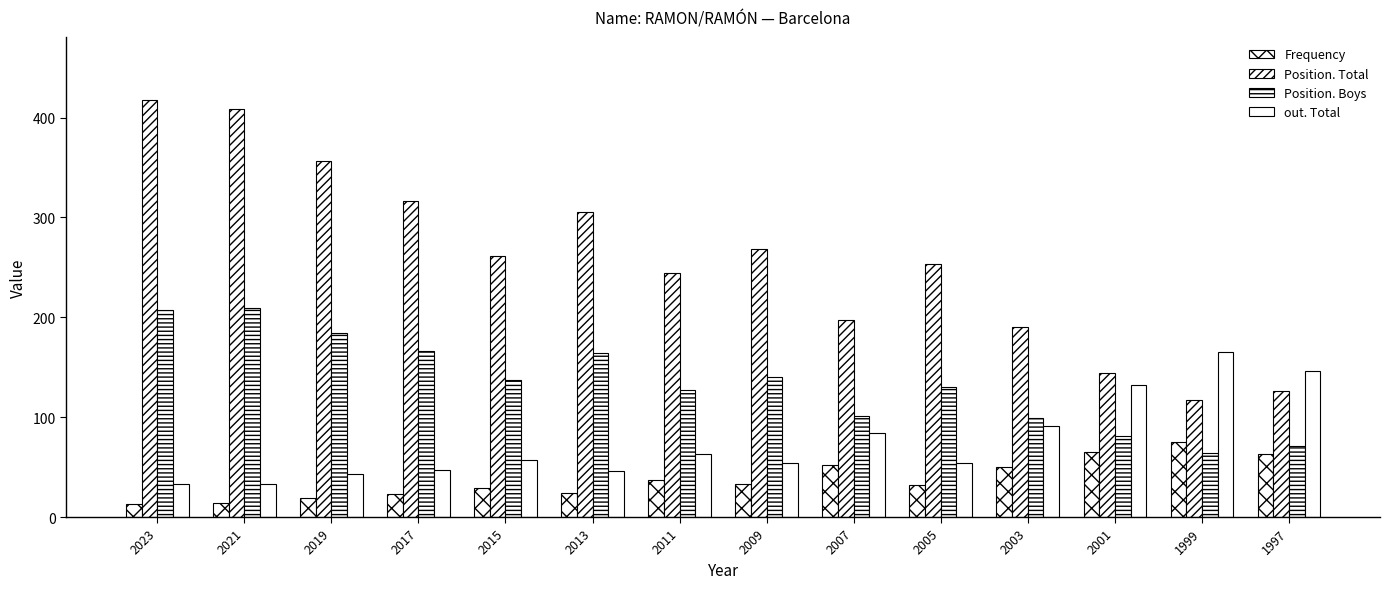

True or false: Position. Boys has a value of 101 at 2007.

True